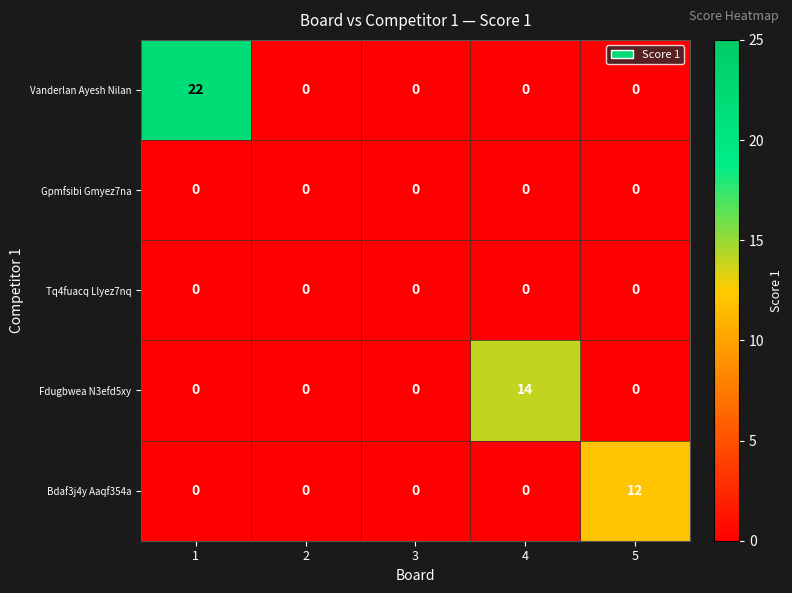

Reading right to left, transcribe all the data shown in this chart.

Vanderlan Ayesh Nilan: 0	0	0	0	22
Gpmfsibi Gmyez7na: 0	0	0	0	0
Tq4fuacq Llyez7nq: 0	0	0	0	0
Fdugbwea N3efd5xy: 0	14	0	0	0
Bdaf3j4y Aaqf354a: 12	0	0	0	0